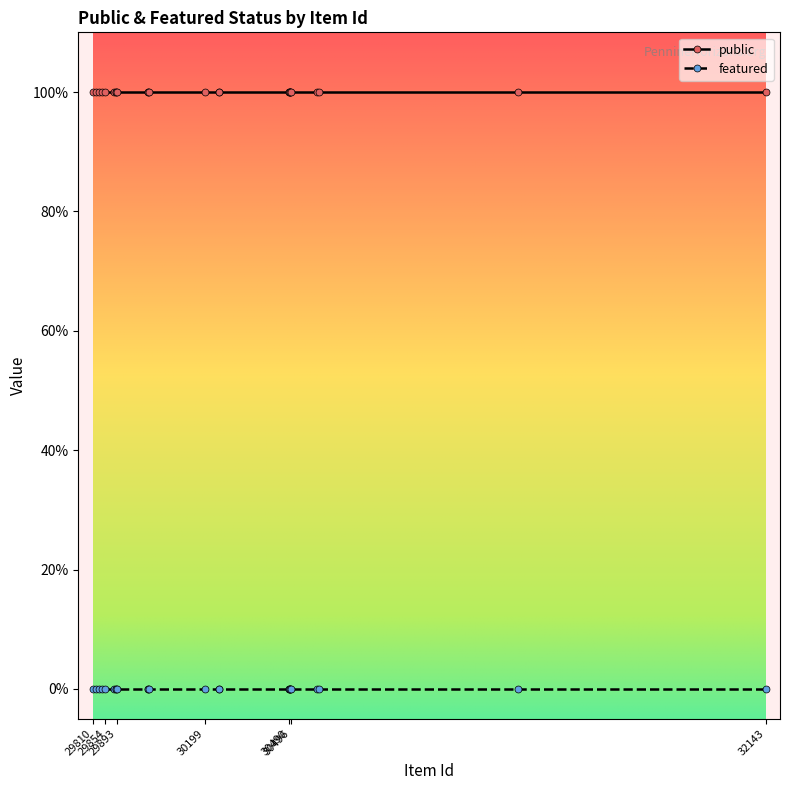

Which label corresponds to the smallest value in the chart?

29810